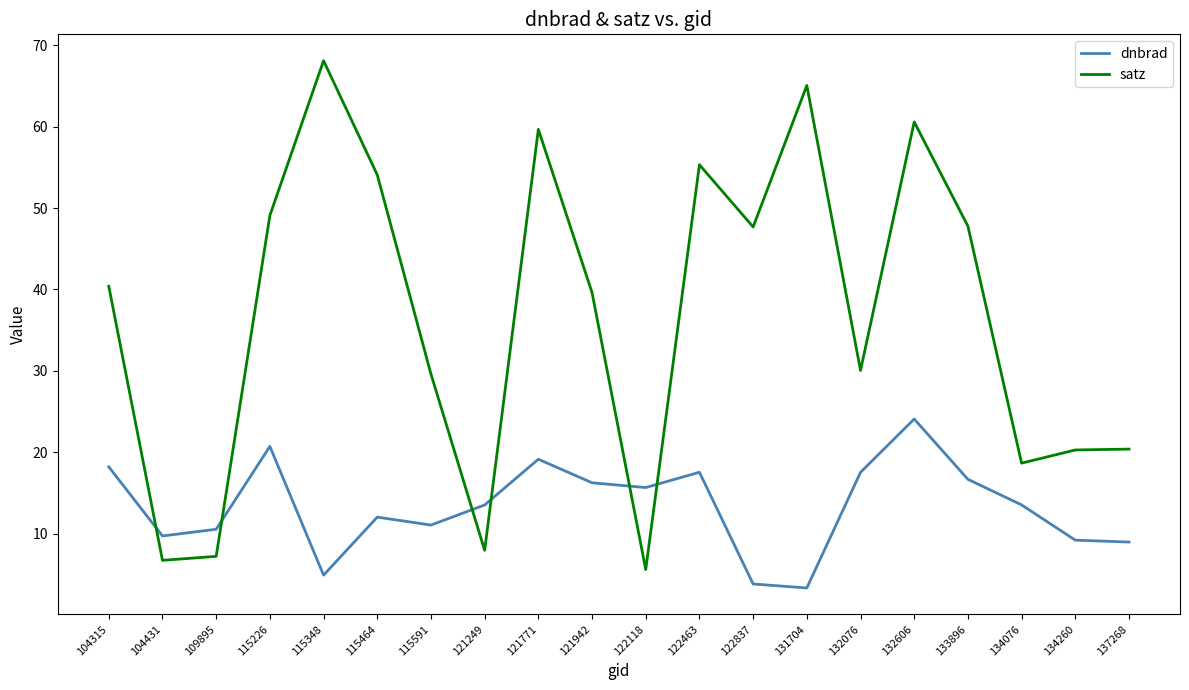

What are all the series names shown in the legend?

dnbrad, satz